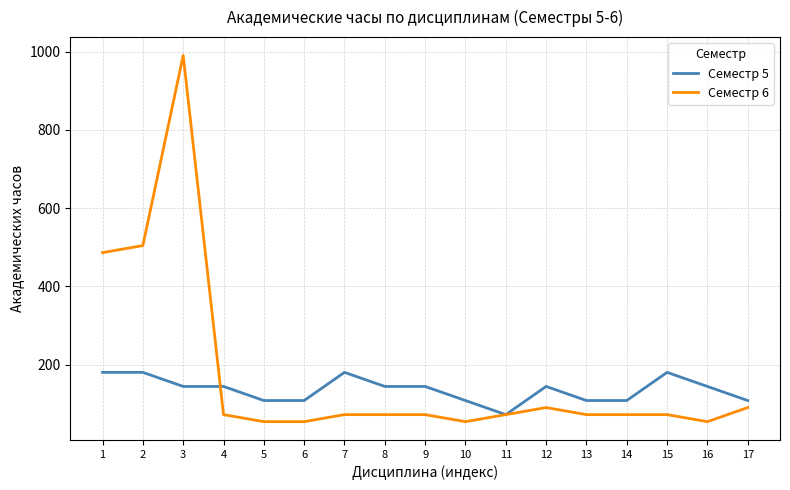

Which series has the largest range (max minus min)?

Семестр 6